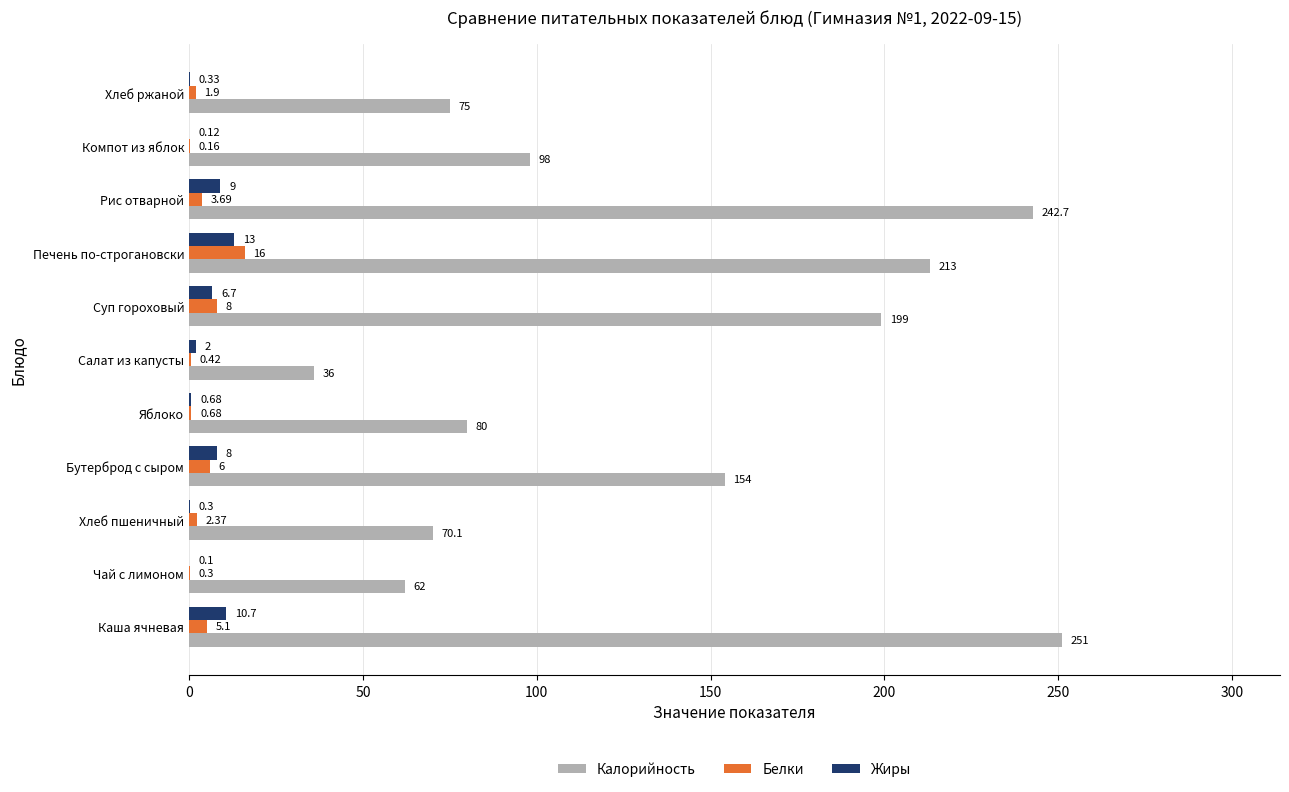

What are all the series names shown in the legend?

Калорийность, Белки, Жиры